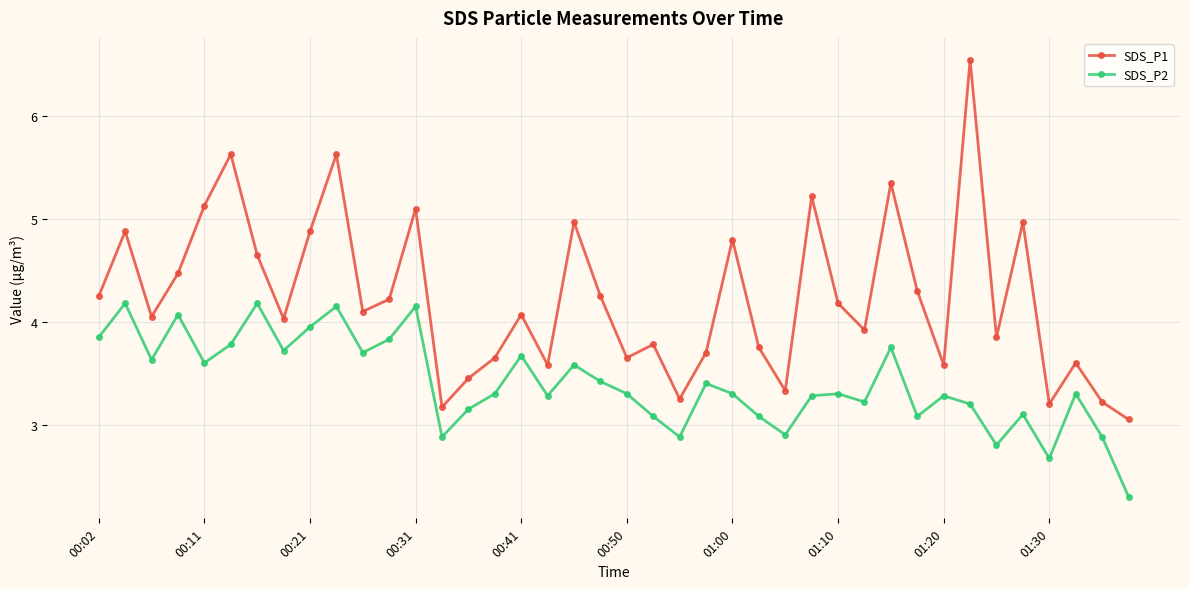

Which series has the largest range (max minus min)?

SDS_P1